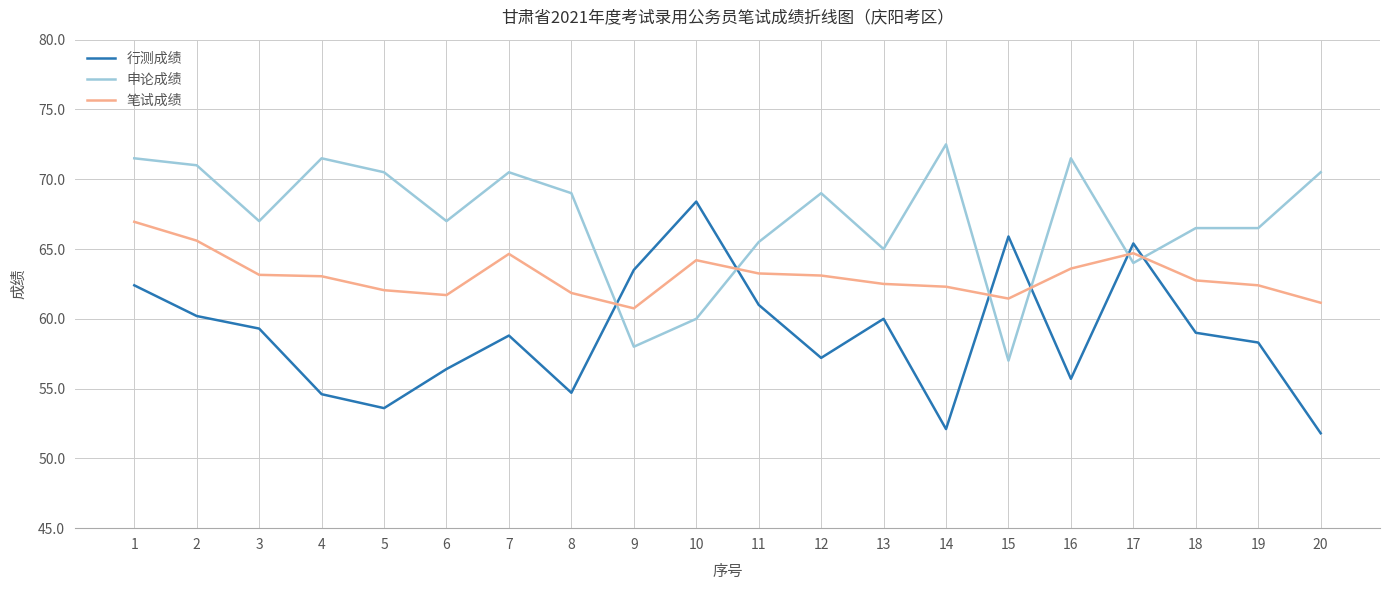

Which category has the lowest value across all series?

20